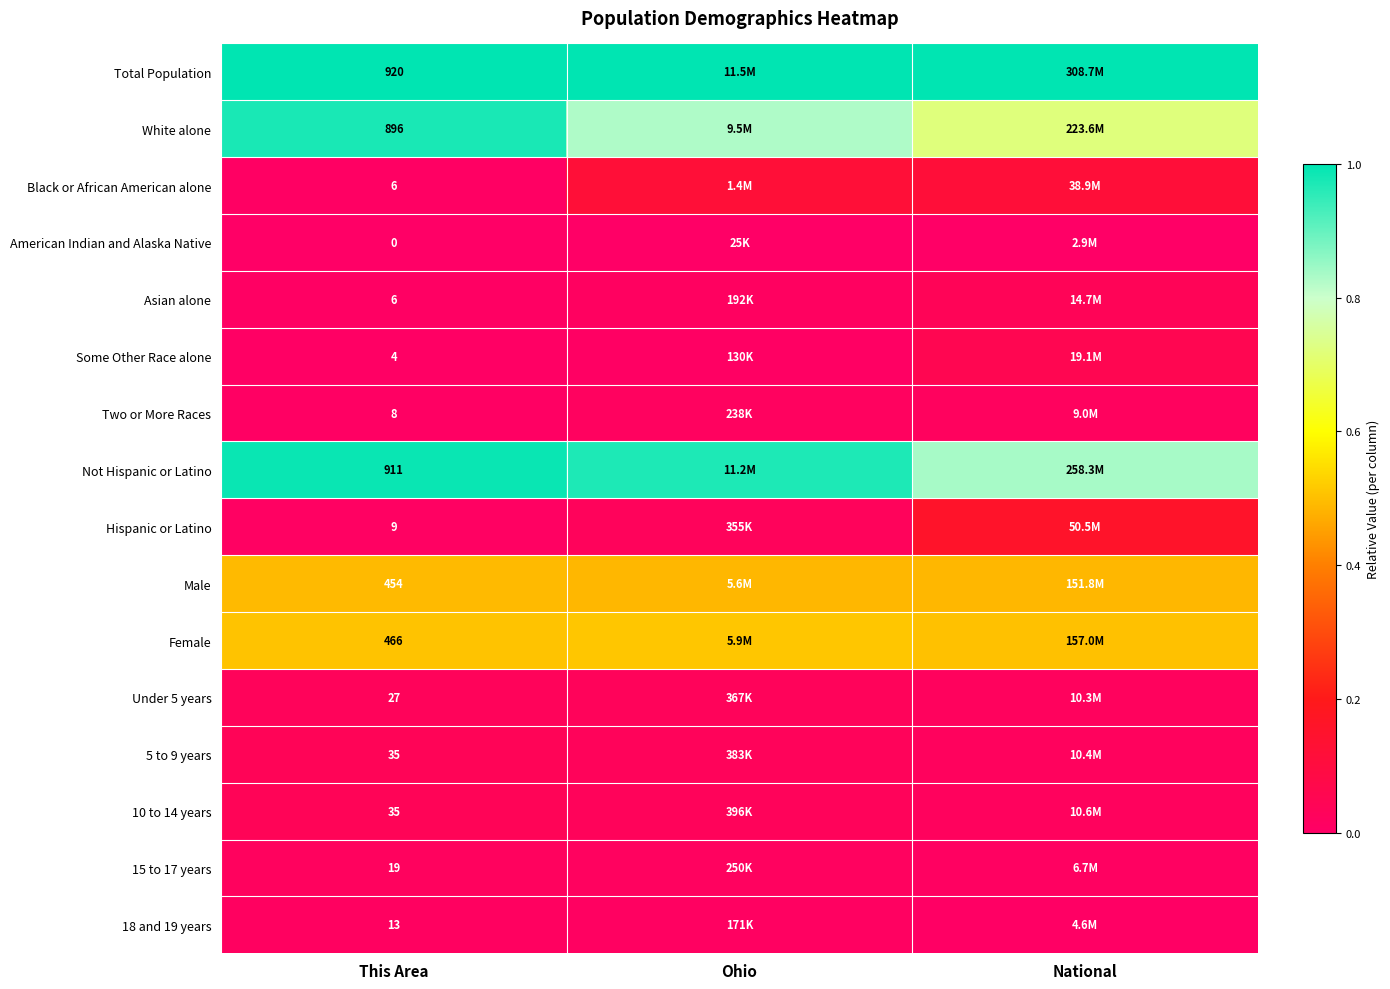

Which series has the largest total across all categories?

Total Population